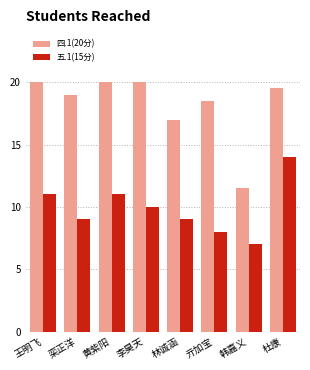

What is the value of the 四.1(20分) bar at the 6th from the left?

18.5